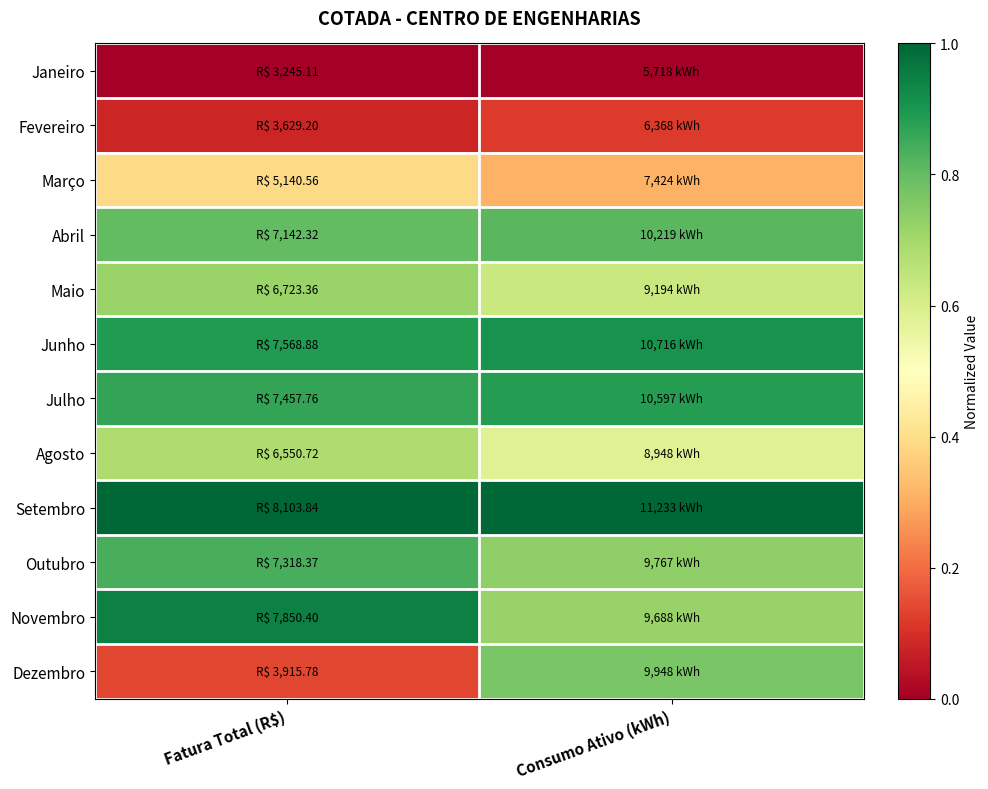

Which series has the largest range (max minus min)?

Dezembro